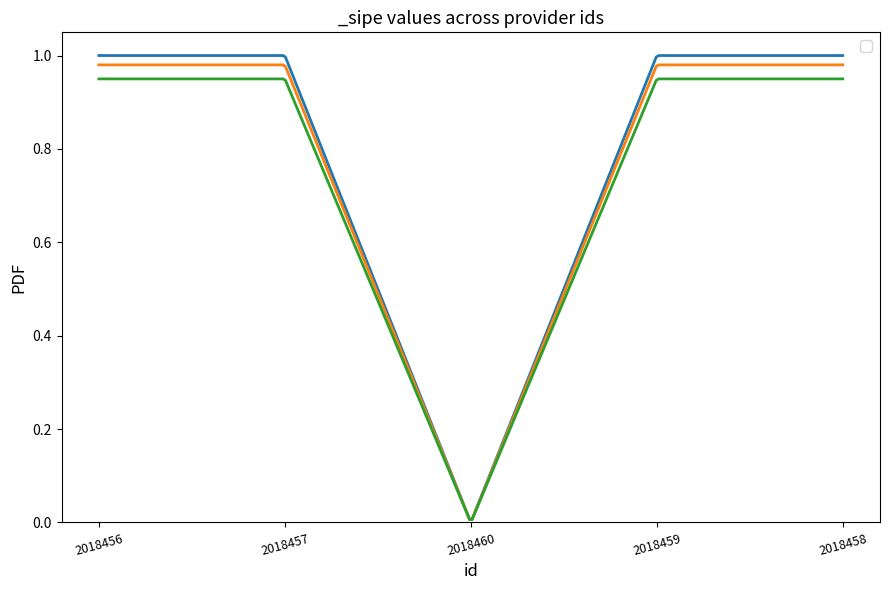

True or false: there are more than 1 points higher than both neighbors.

False